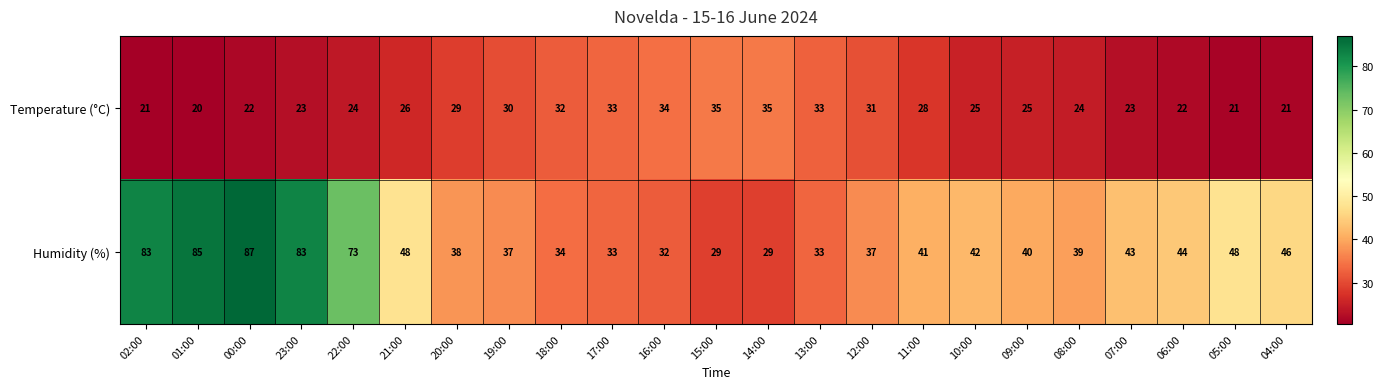

What is the lowest value of the Humidity (%) series?

29